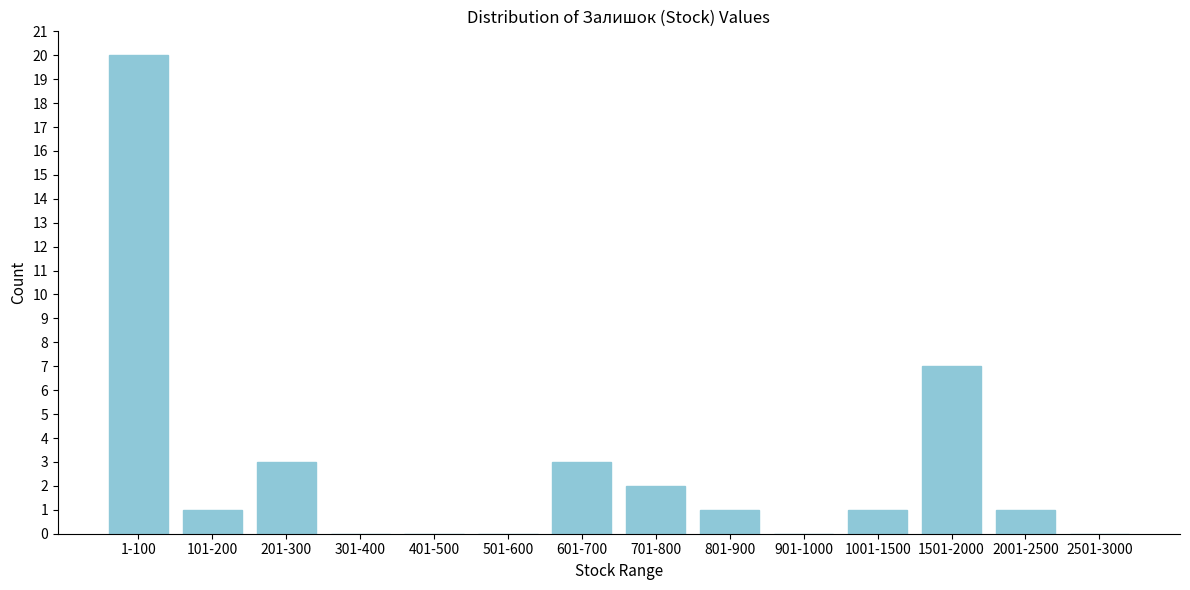

Reading left to right, extract all data points from this chart.

1-100=20	101-200=1	201-300=3	301-400=0	401-500=0	501-600=0	601-700=3	701-800=2	801-900=1	901-1000=0	1001-1500=1	1501-2000=7	2001-2500=1	2501-3000=0